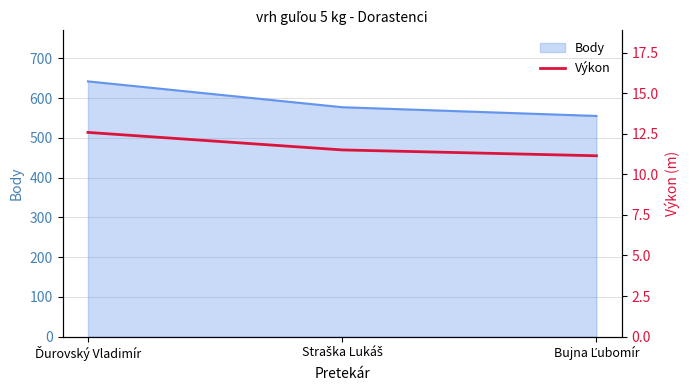

What is the lowest value of the Body series?

555